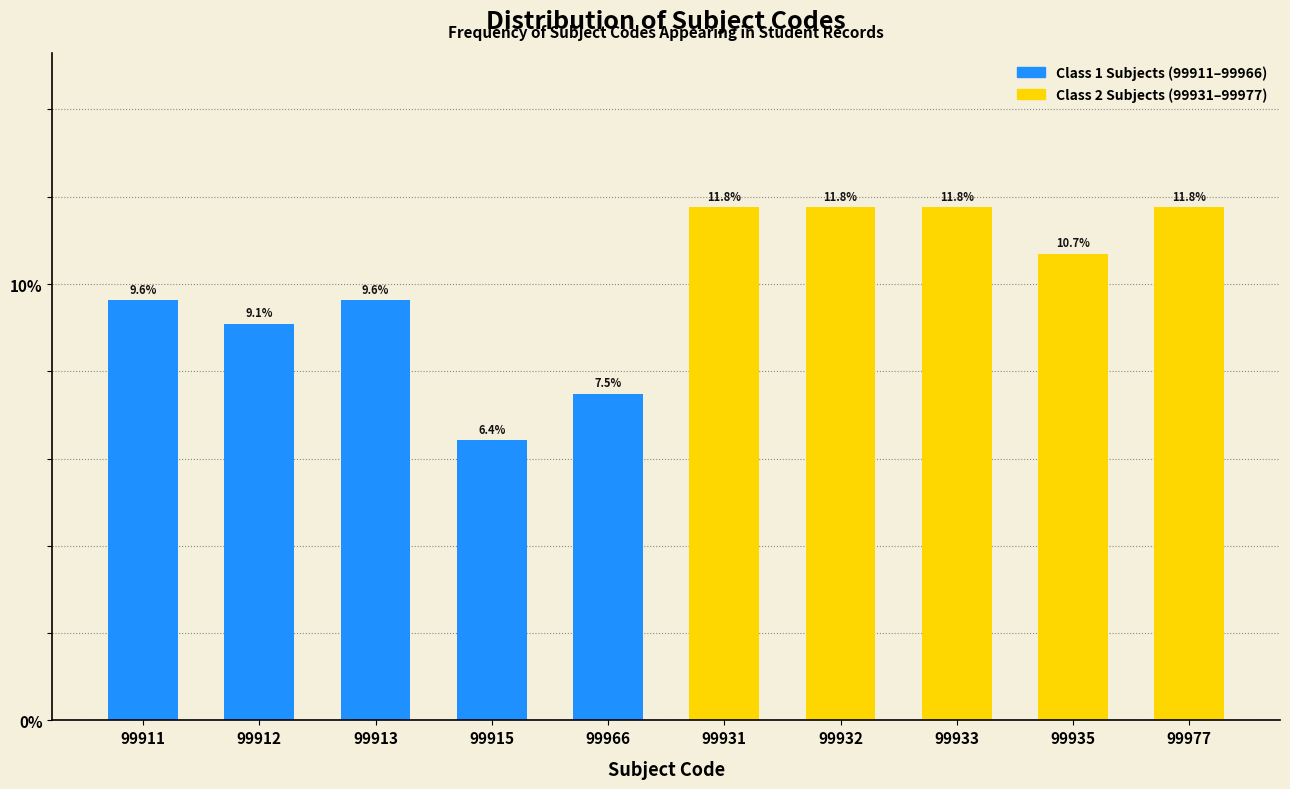

Reading left to right, transcribe all the data shown in this chart.

99911=9.6	99912=9.1	99913=9.6	99915=6.4	99966=7.5	99931=11.8	99932=11.8	99933=11.8	99935=10.7	99977=11.8